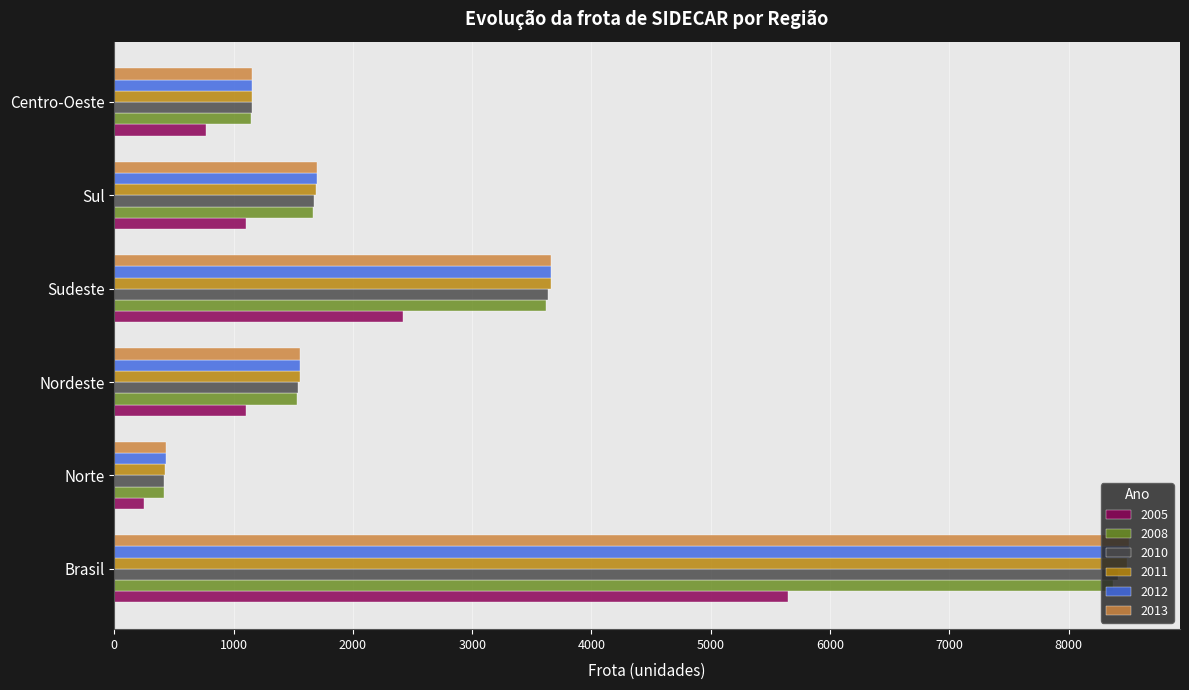

What is the difference between the 2008 values at Norte and Sul?

1250